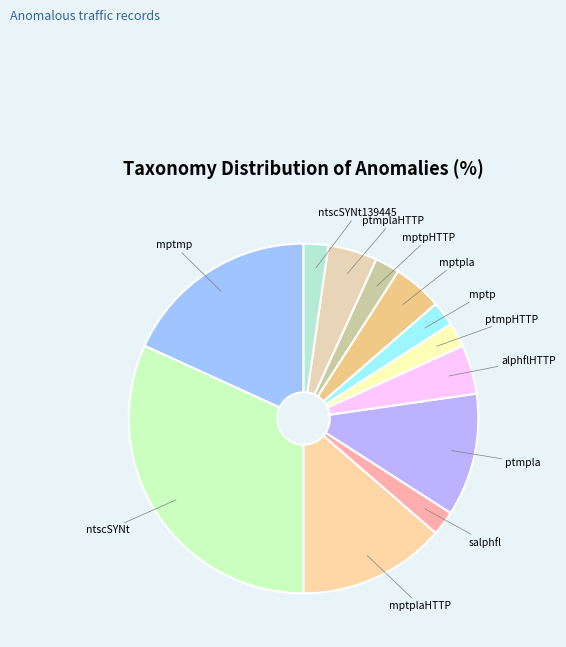

What is the ratio of the value at mptmp to the value at mptplaHTTP?

1.3